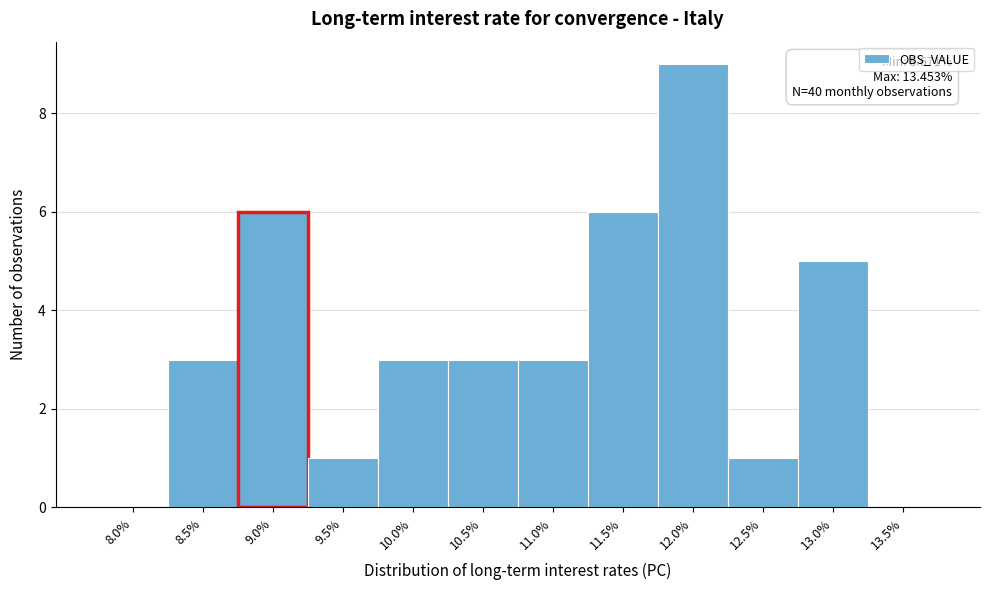

Reading left to right, what are all the values shown in this chart?

8.0%=0	8.5%=3	9.0%=6	9.5%=1	10.0%=3	10.5%=3	11.0%=3	11.5%=6	12.0%=9	12.5%=1	13.0%=5	13.5%=0